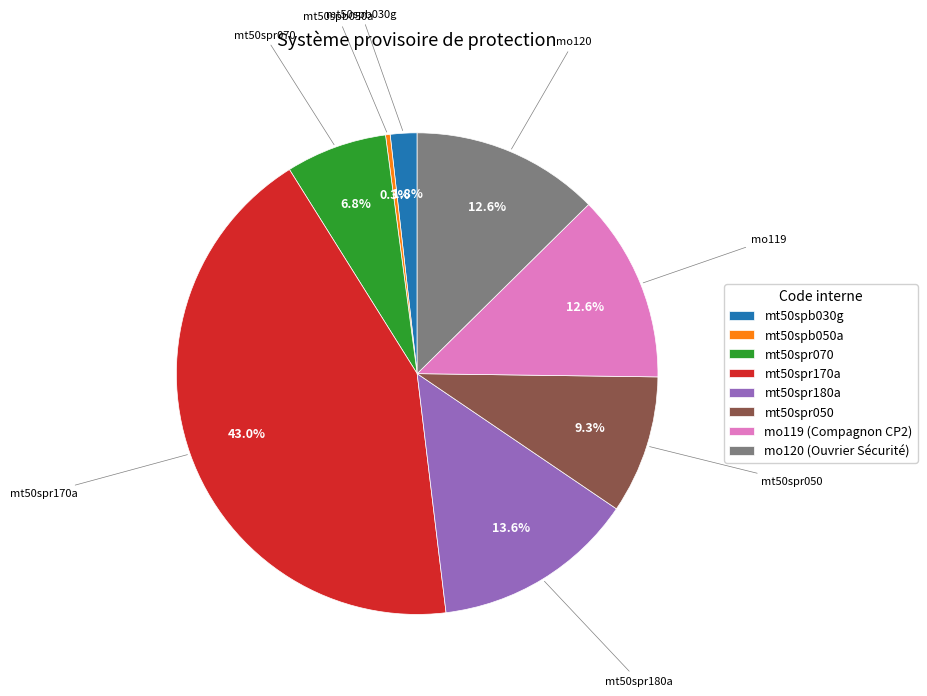

Combined, what portion of the pie is mt50spb050a and mt50spr070?

7.1%